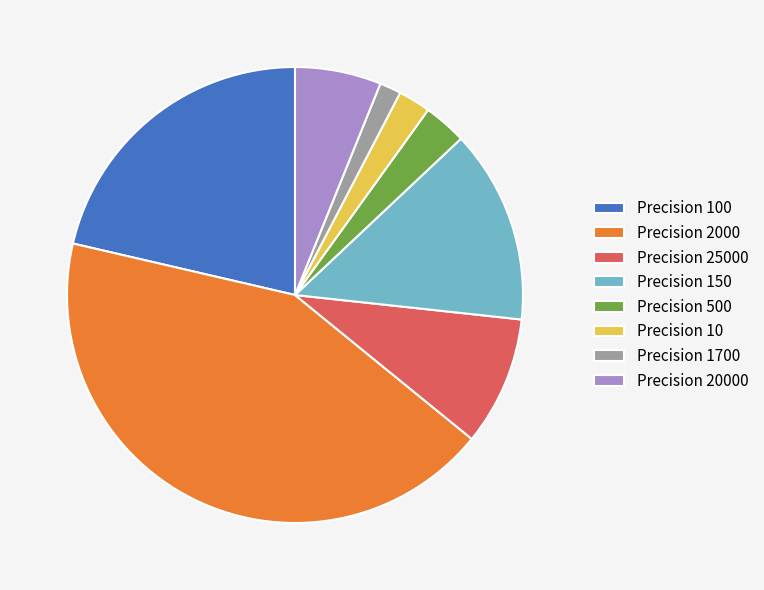

Count the number of slices in the pie.

8